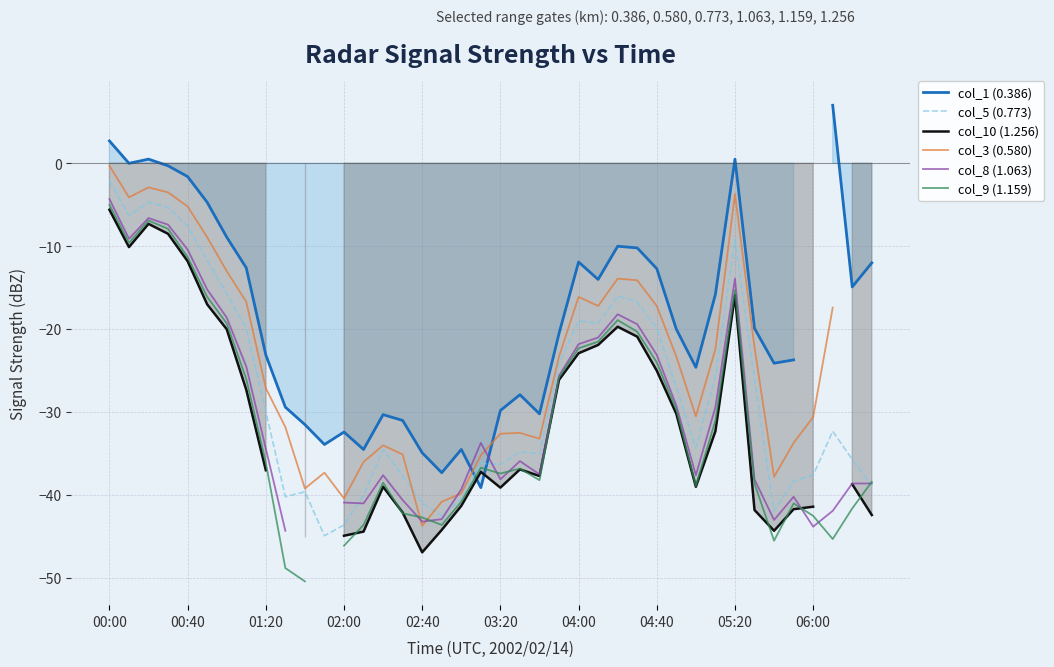

Is it true that col_3 (0.580) equals -41.4 at 30?

False